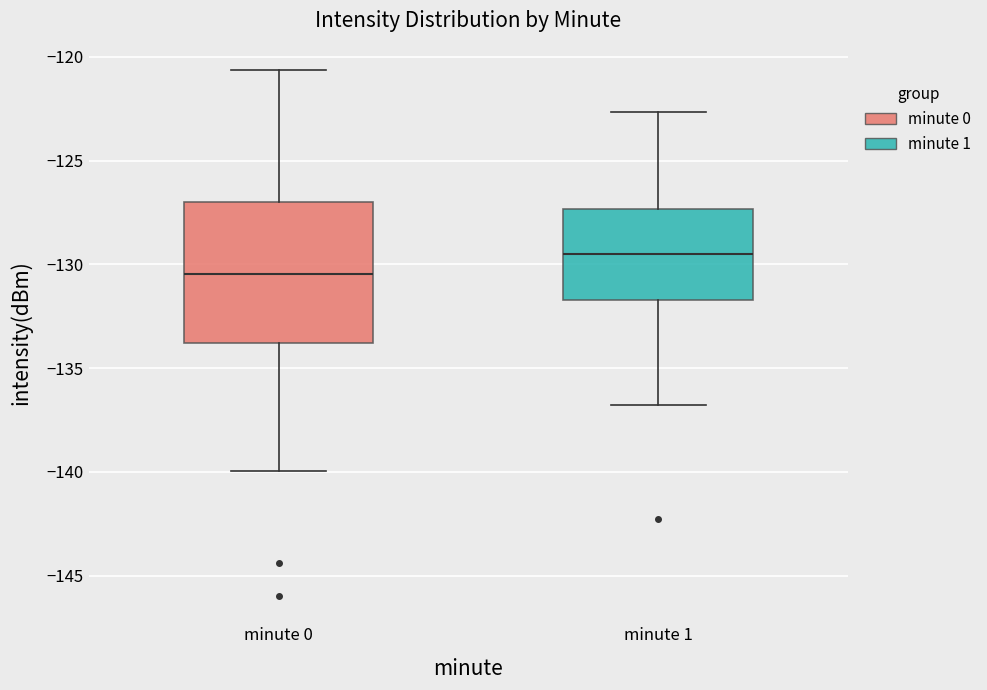

Which box's median line is the highest?

minute 1